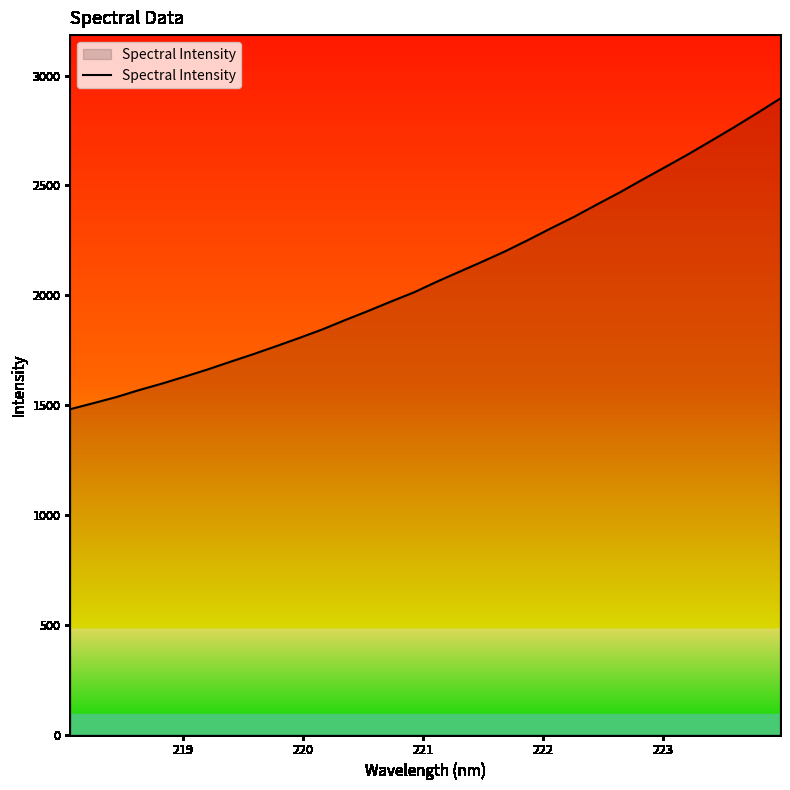

What is the maximum value shown in the chart?

2894.5